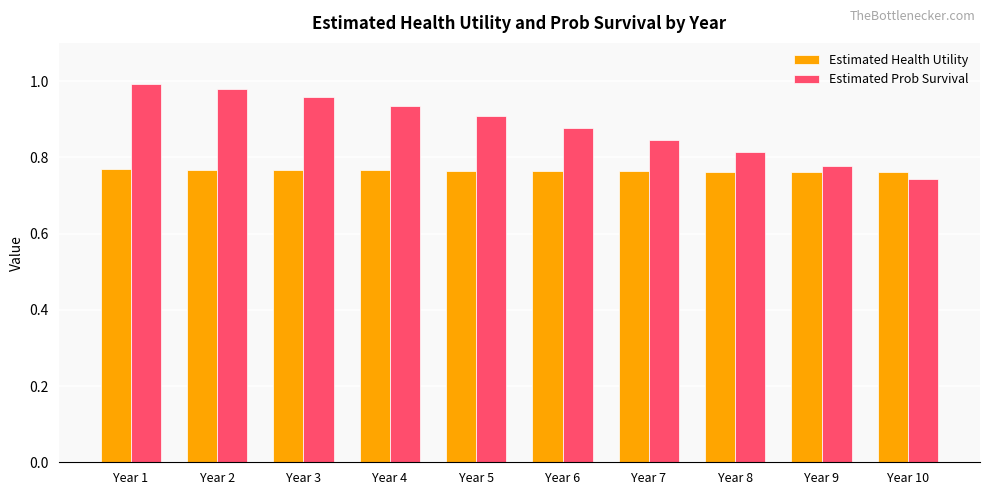

What is the total value across all series at Year 7?

1.6